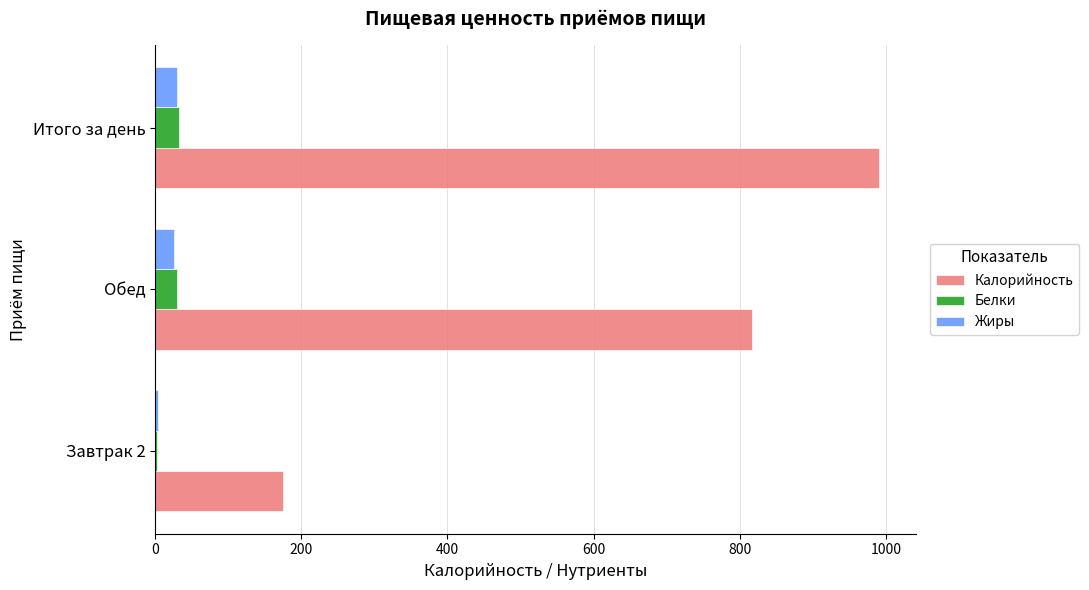

The Жиры series shows 29.6 at Итого за день. True or false?

True